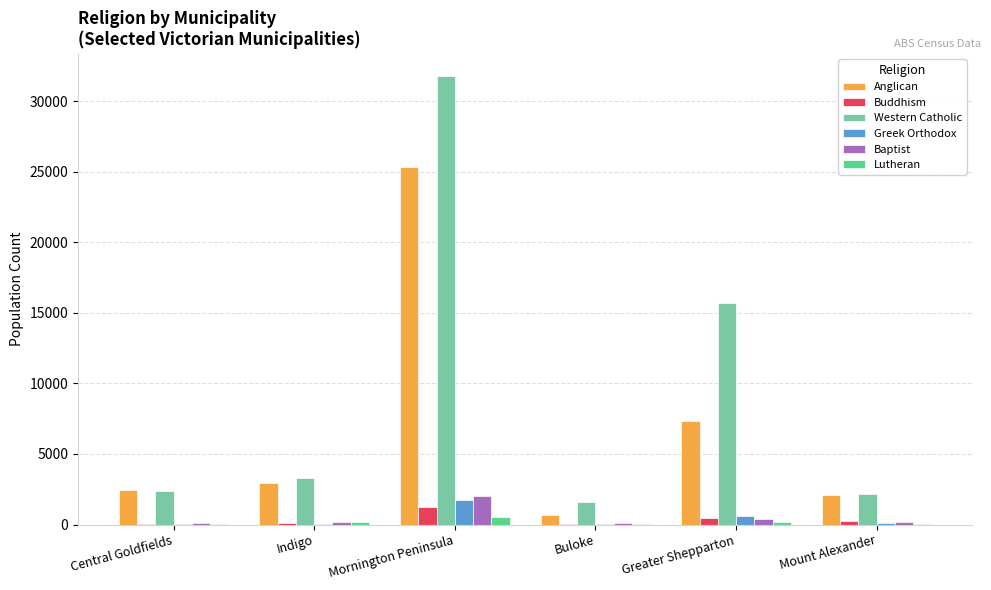

Which series has the largest total across all categories?

Western Catholic